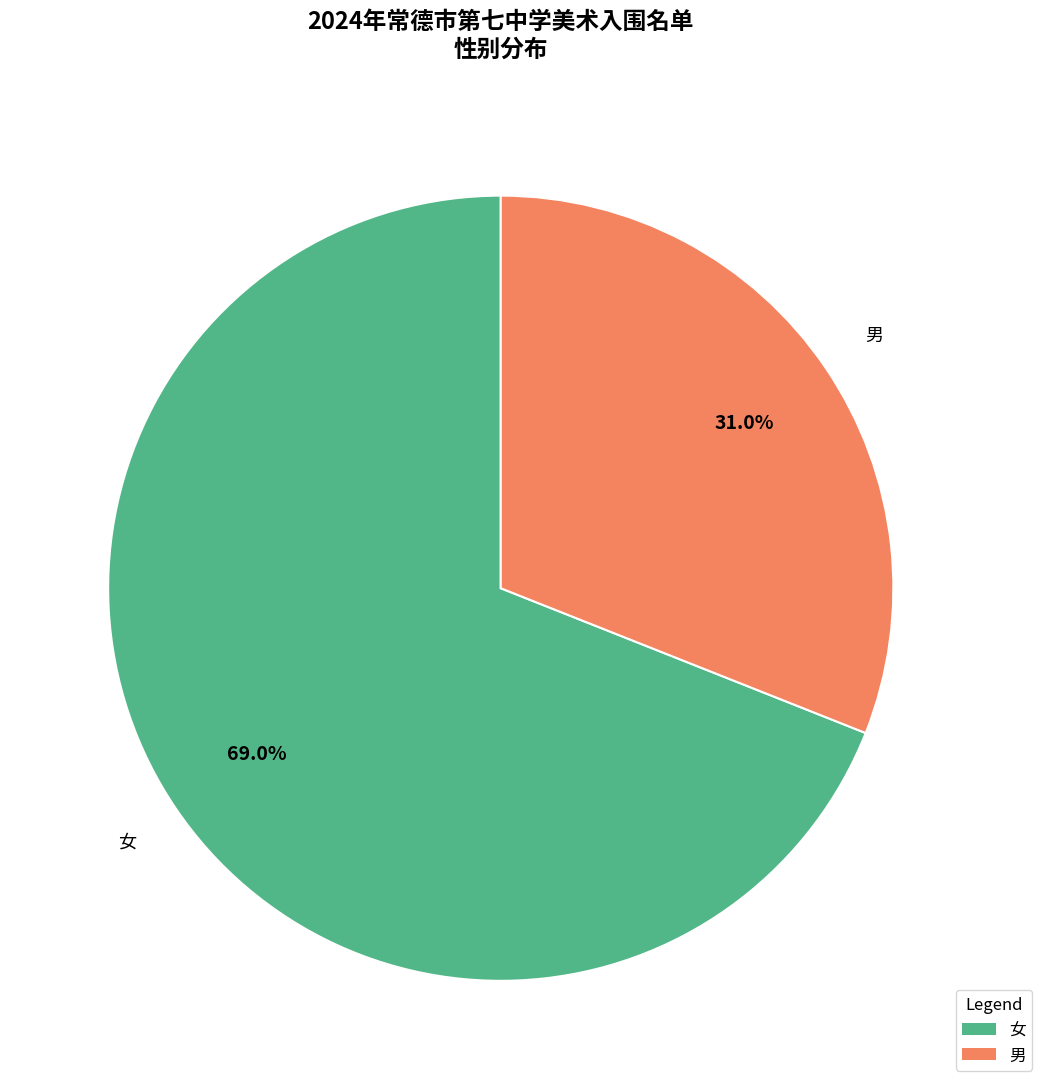

Which category accounts for the majority?

女